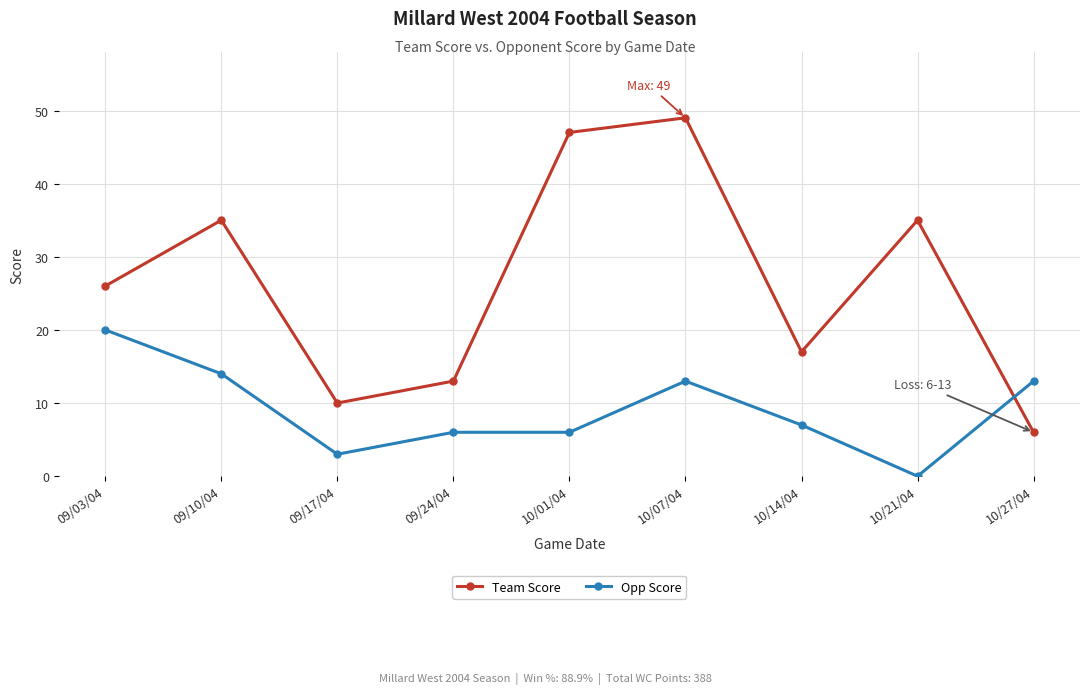

At which label does Team Score reach its minimum?

10/27/04